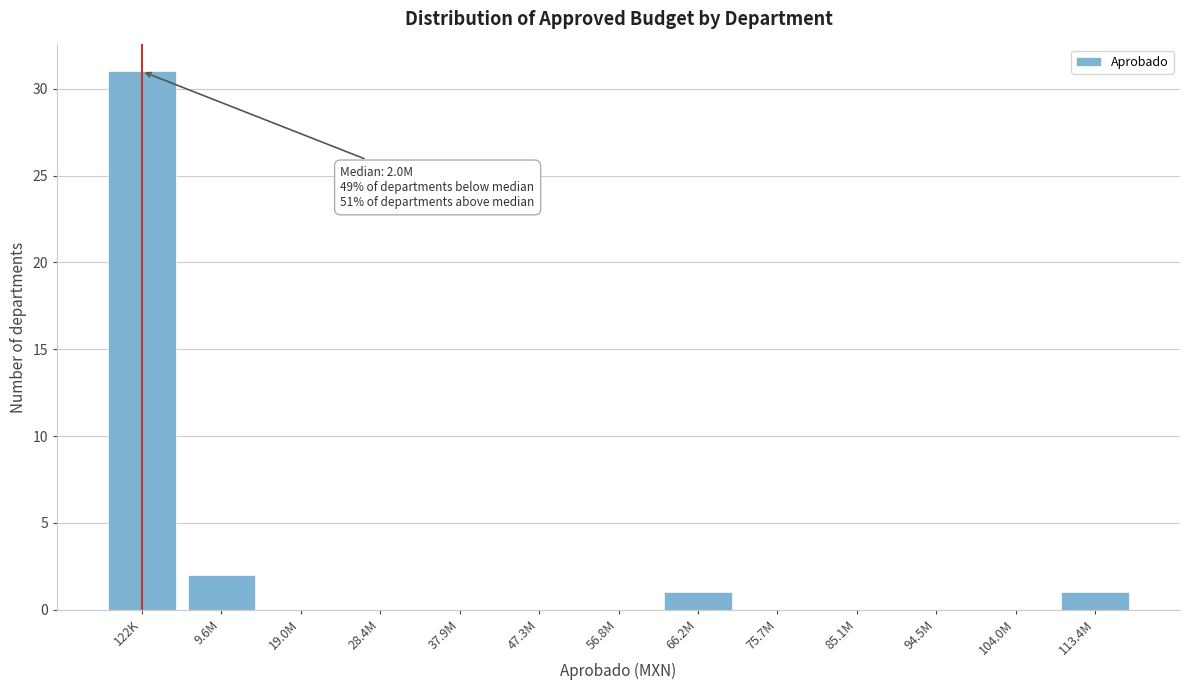

Reading left to right, what are all the values shown in this chart?

122K=31	9.6M=2	19.0M=0	28.4M=0	37.9M=0	47.3M=0	56.8M=0	66.2M=1	75.7M=0	85.1M=0	94.5M=0	104.0M=0	113.4M=1